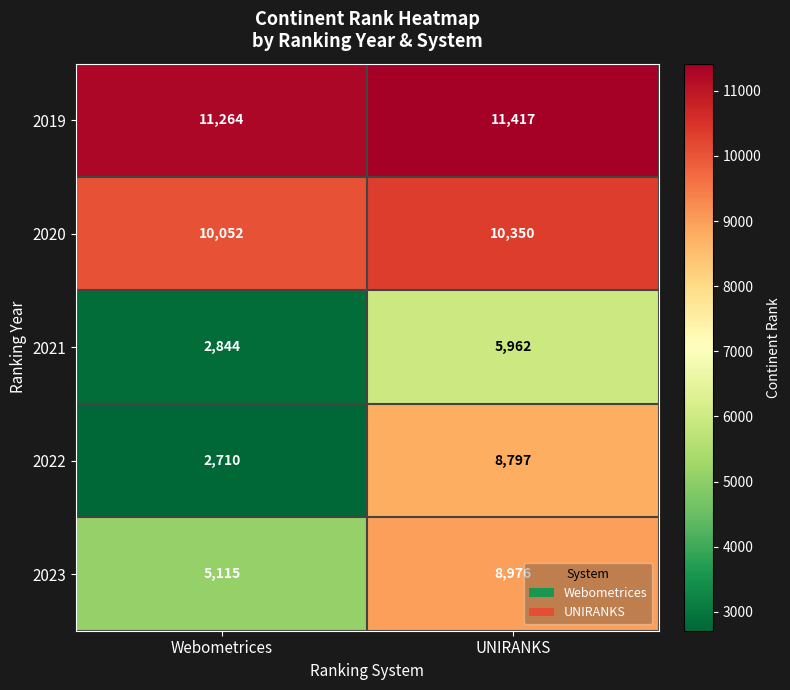

Rank the series at Webometrices from lowest to highest value.

2022, 2021, 2023, 2020, 2019